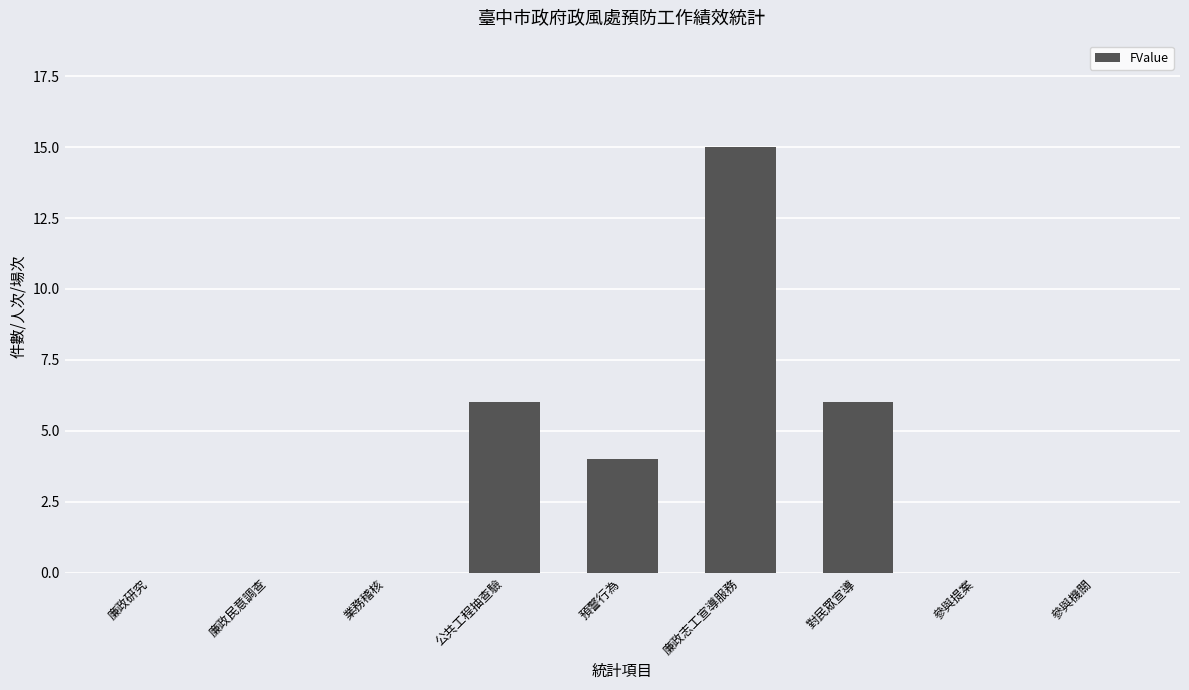

What is the sum of all values?

31